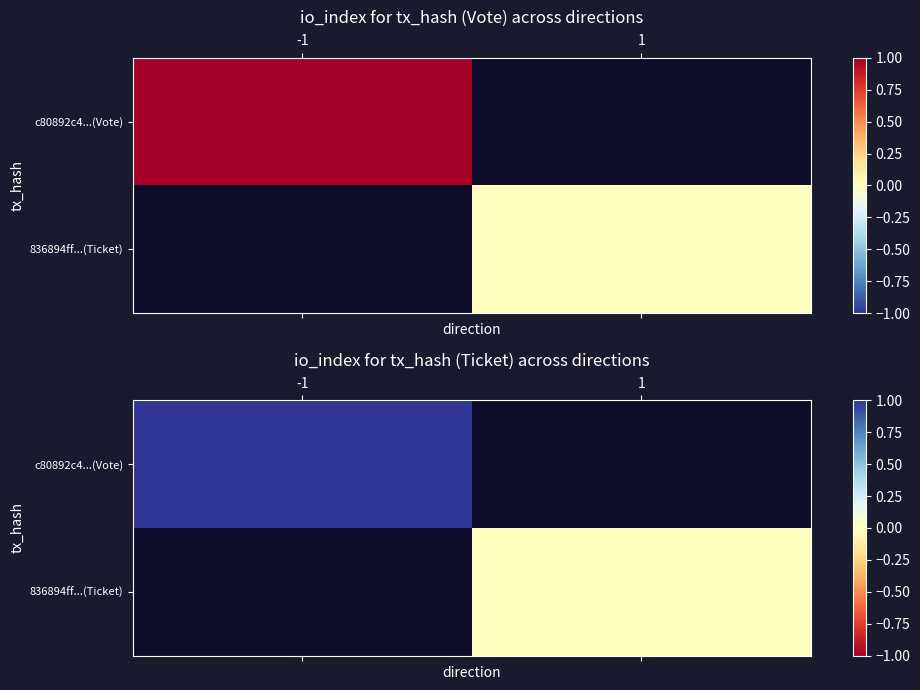

List the series in order of their overall mean, highest first.

c80892c4...(Vote), 836894ff...(Ticket)